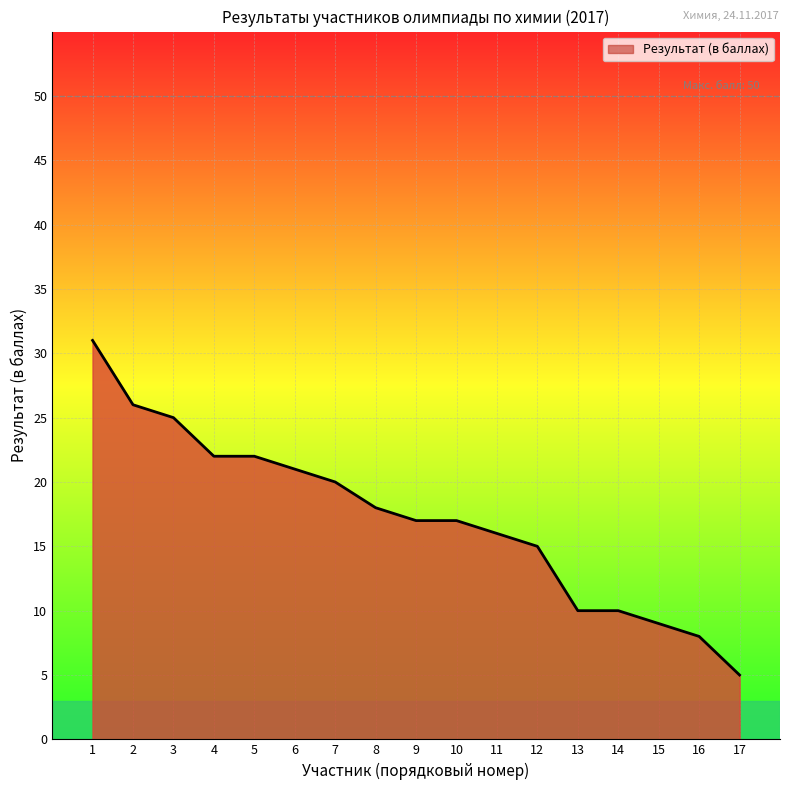

The chart shows a value of 18 at 8. True or false?

True